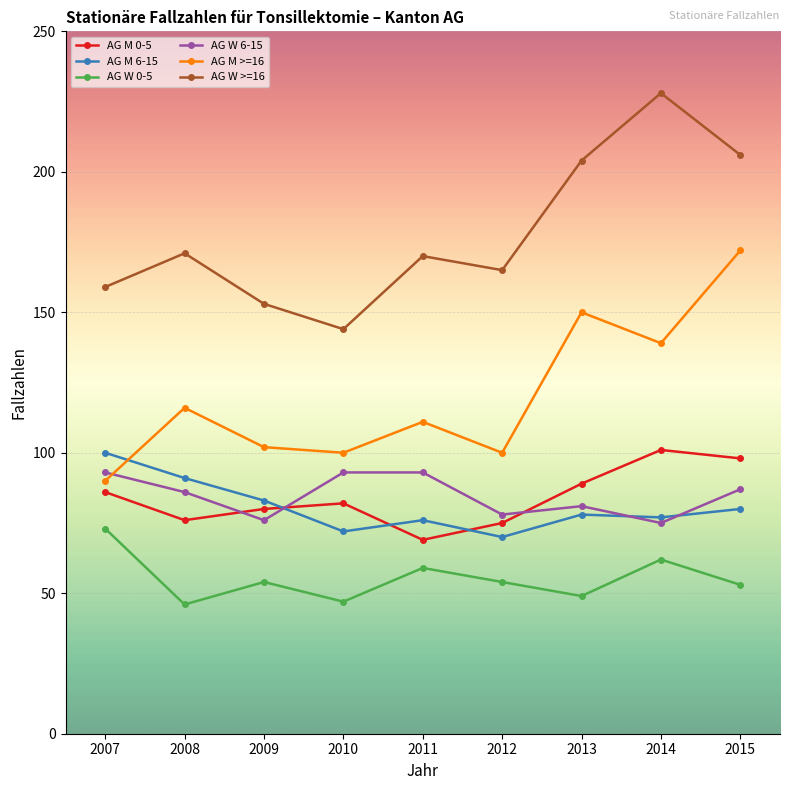

What is the sum of the AG M 6-15 values at 2011 and 2008?

167